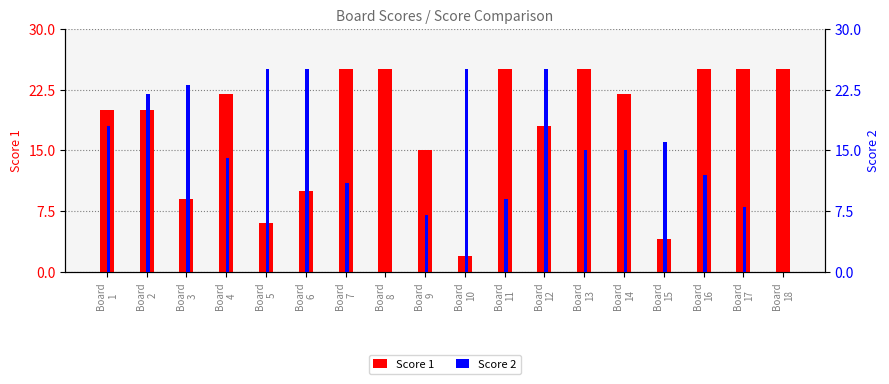

The Score 2 series shows 2 at Board
9. True or false?

False